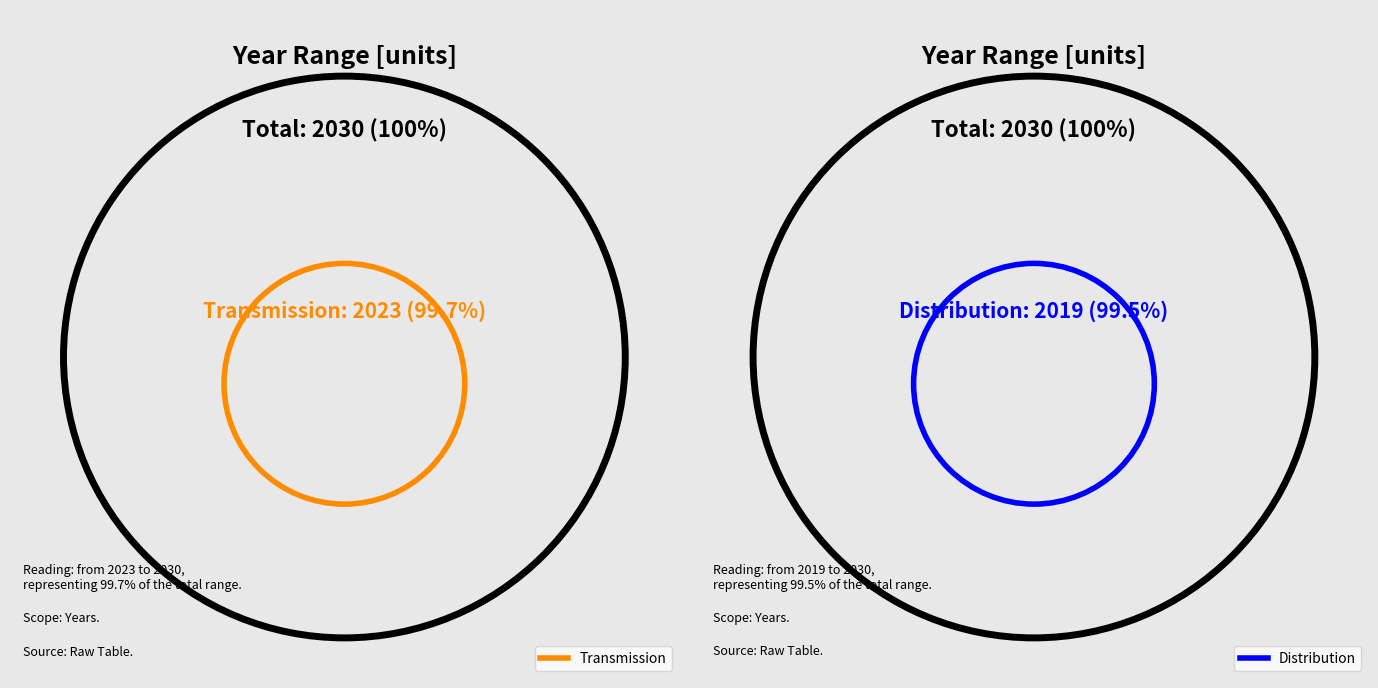

Is there any slice that represents more than half of the pie?

No